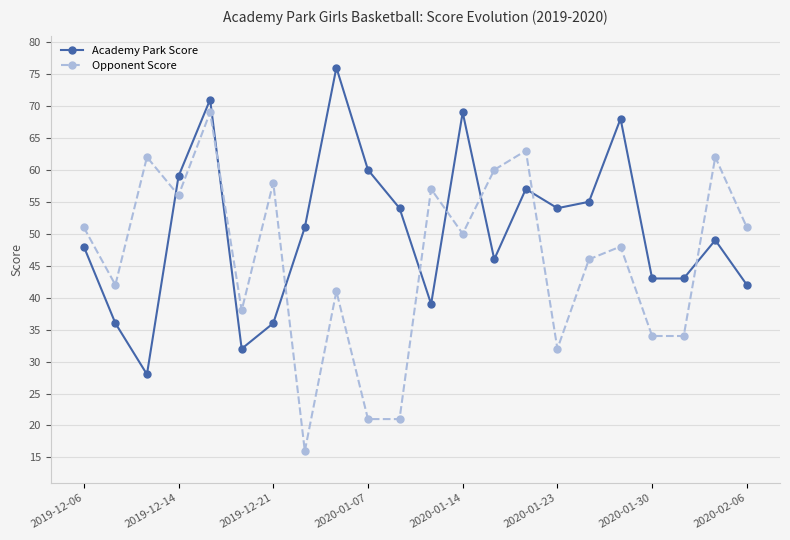

List the series in order of their peak value, highest first.

Academy Park Score, Opponent Score